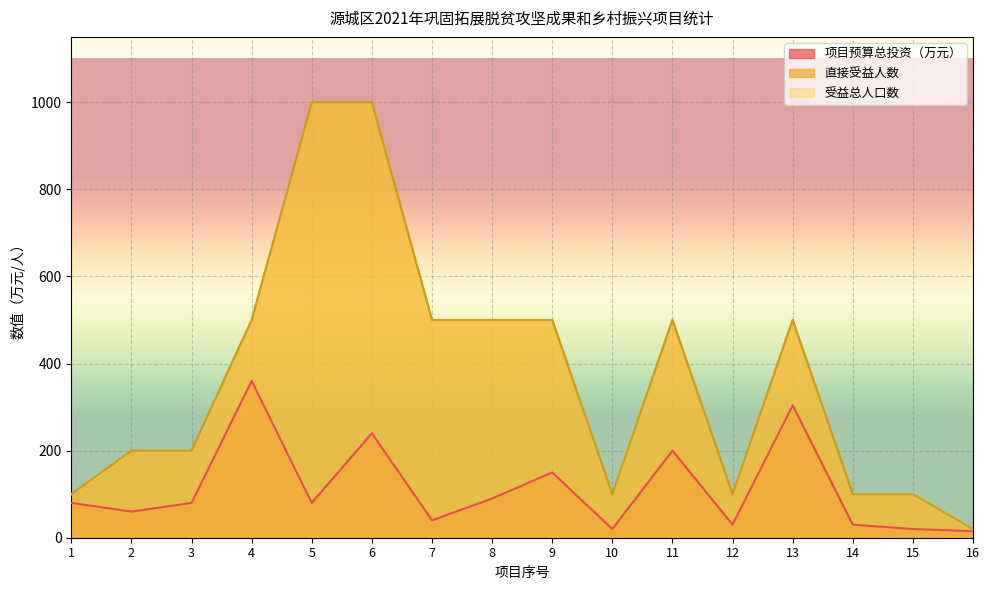

True or false: 项目预算总投资（万元） has more than 0 points higher than both neighbors.

True